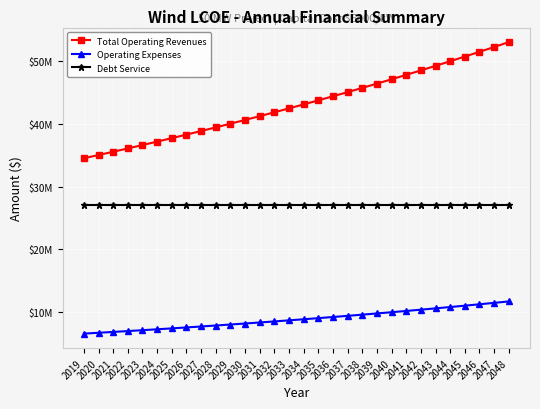

At which category is the sum across all series the highest?

2048